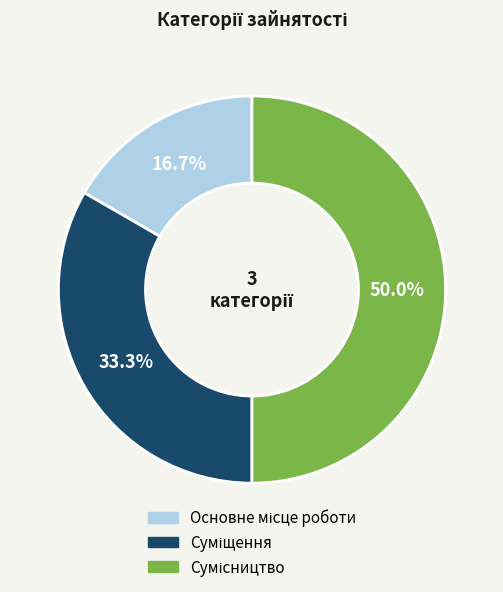

How many segments does this pie chart have?

3